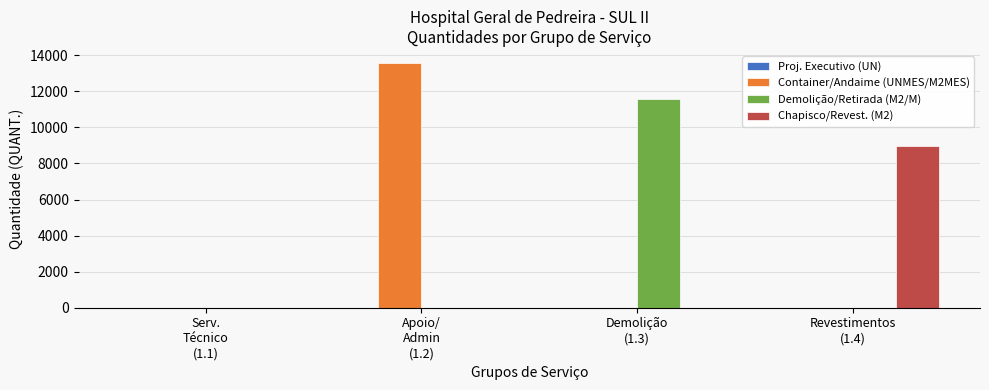

What is the sum of all Chapisco/Revest. (M2) values?

8970.2